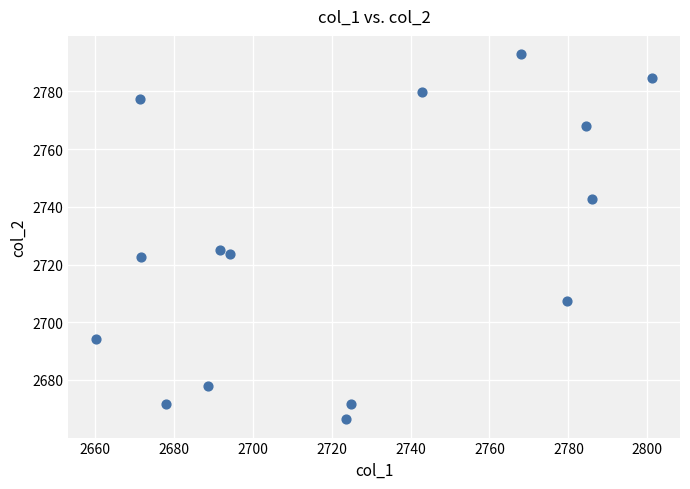

What is the range of Y values (max minus min)?

126.6